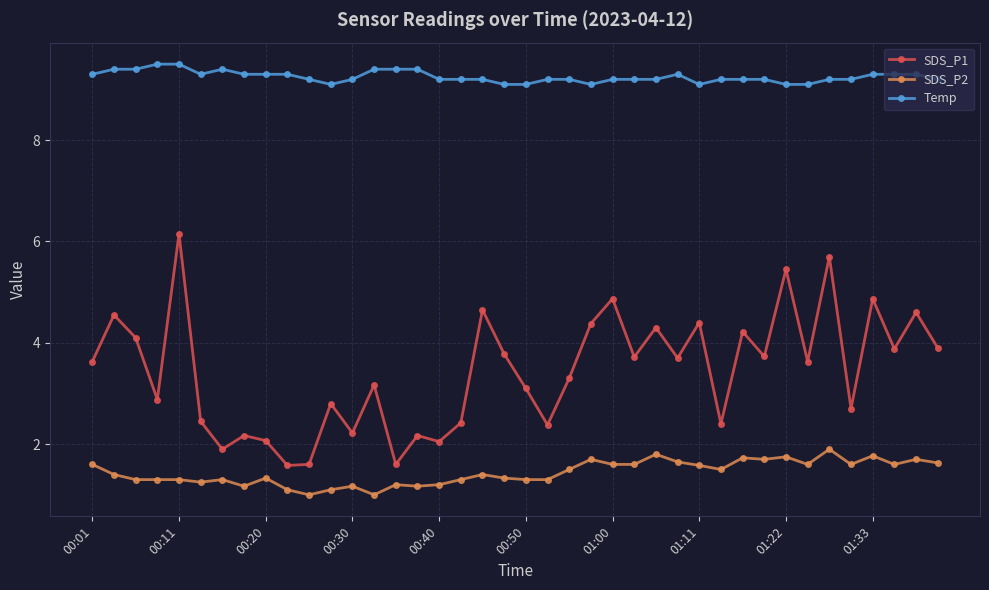

How many lines are shown in the chart?

3